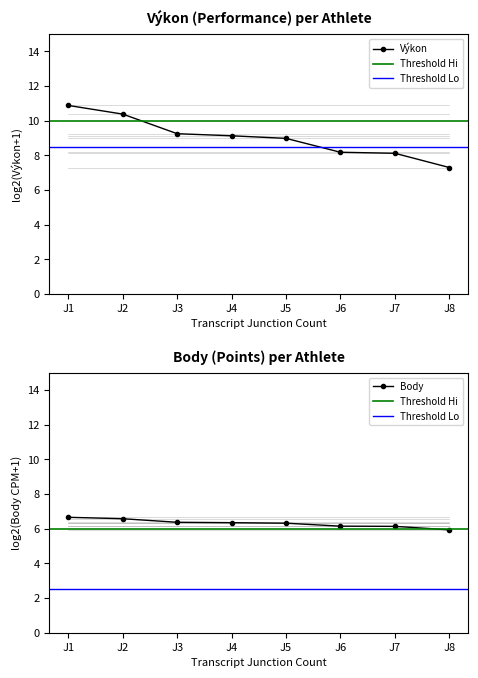

Reading left to right, transcribe all the data shown in this chart.

Výkon: 10.9	10.4	9.2	9.1	9.0	8.2	8.1	7.3
Body: 6.7	6.6	6.4	6.3	6.3	6.1	6.1	5.9